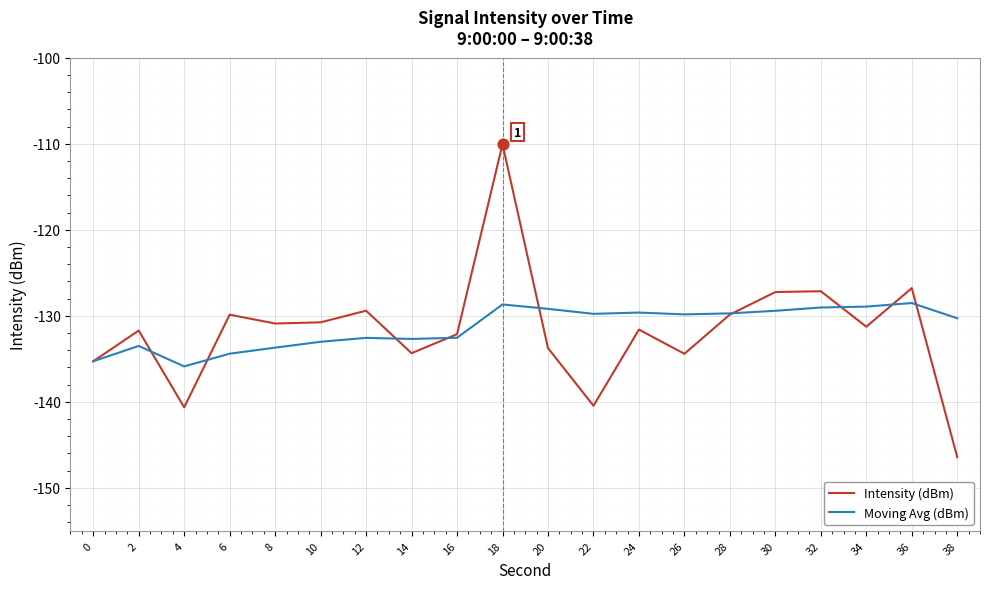

Which series has the widest spread of values?

Intensity (dBm)